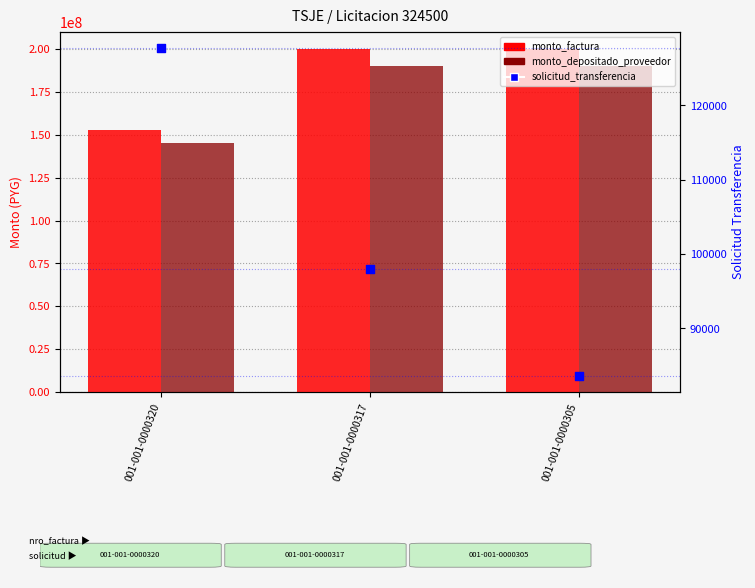

At how many categories does at least one series exceed 189686071?

2